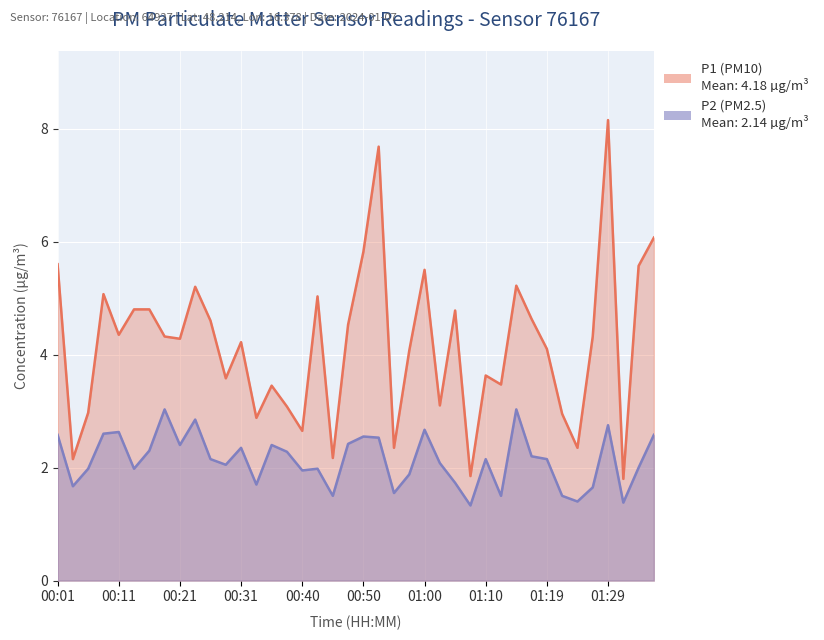

Reading left to right, extract all data points from this chart.

P1: 5.6	2.1	3.0	5.1	4.3	4.8	4.8	4.3	4.3	5.2	4.6	3.6	4.2	2.9	3.5	3.1	2.6	5.0	2.2	4.5	5.8	7.7	2.4	4.1	5.5	3.1	4.8	1.9	3.6	3.5	5.2	4.6	4.1	3.0	2.4	4.3	8.2	1.8	5.6	6.1
P2: 2.6	1.7	2.0	2.6	2.6	2.0	2.3	3.0	2.4	2.9	2.1	2.0	2.4	1.7	2.4	2.3	1.9	2.0	1.5	2.4	2.5	2.5	1.6	1.9	2.7	2.1	1.7	1.3	2.1	1.5	3.0	2.2	2.1	1.5	1.4	1.6	2.8	1.4	2.0	2.6